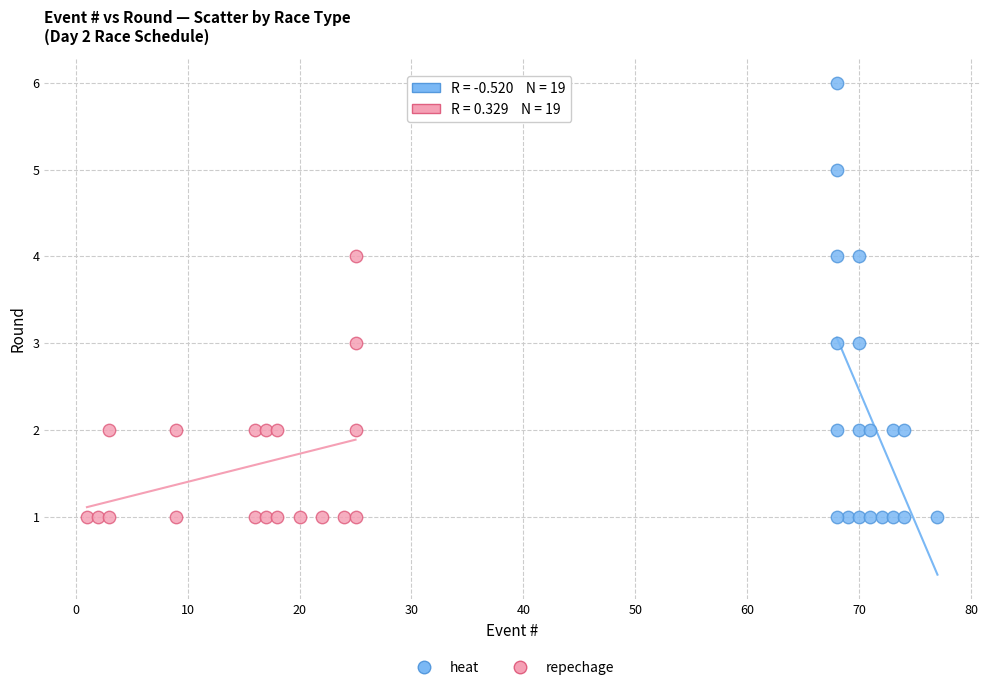

Which series has the widest spread of Y values?

heat